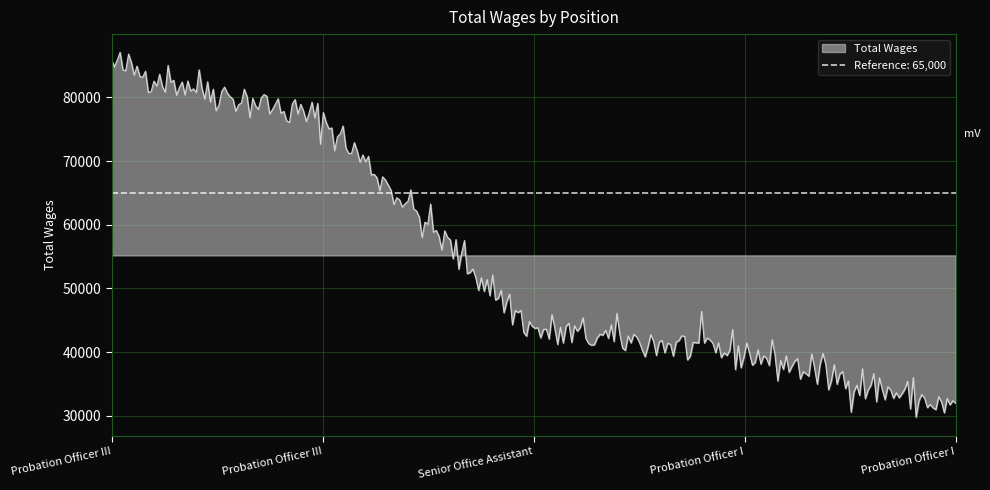

The value at 3. is 13127. True or false?

False